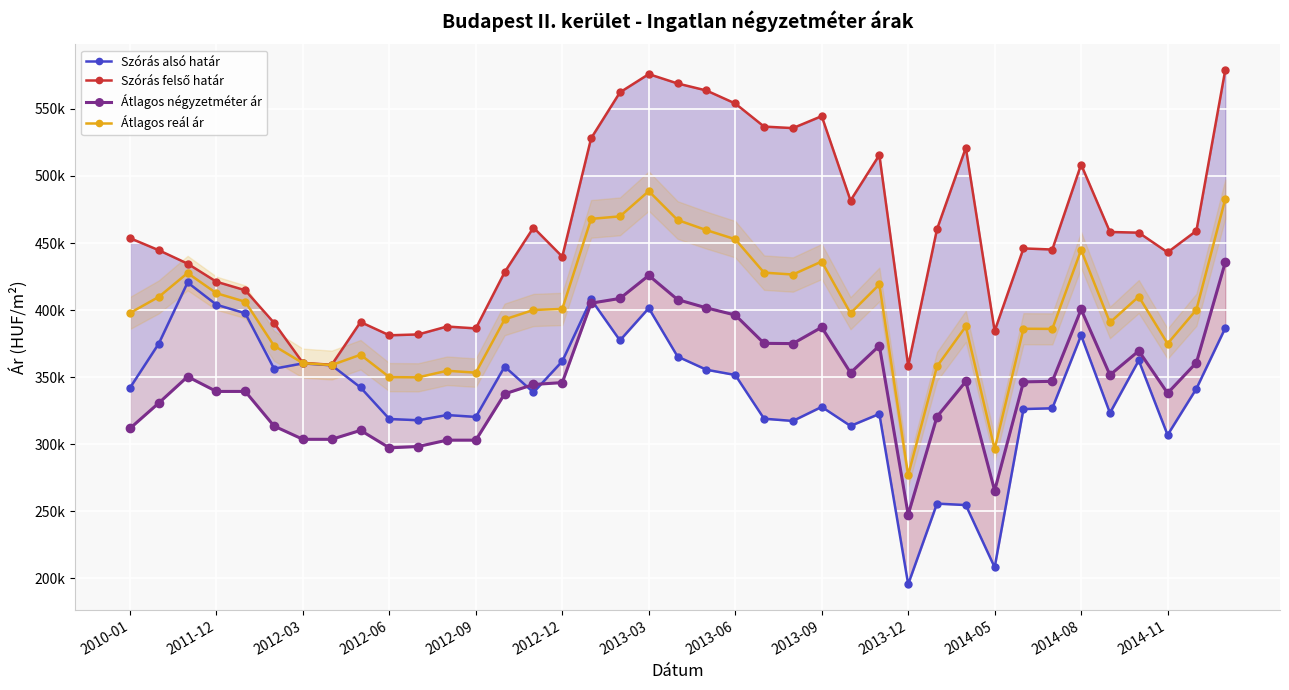

What is the spread (max minus min) of values at 2013-09?

216706